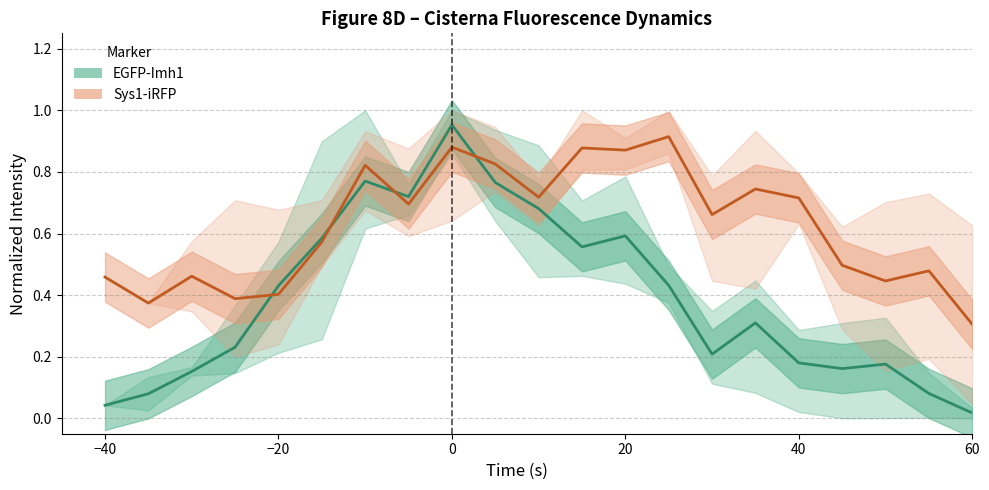

After their last crossing, which series has the higher values: EGFP-Imh1 mean or Sys1-iRFP mean?

Sys1-iRFP mean